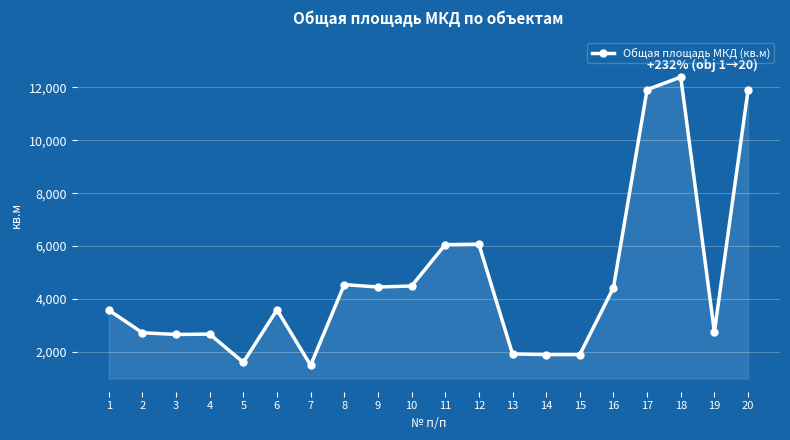

What is the sum of all values?

93054.6